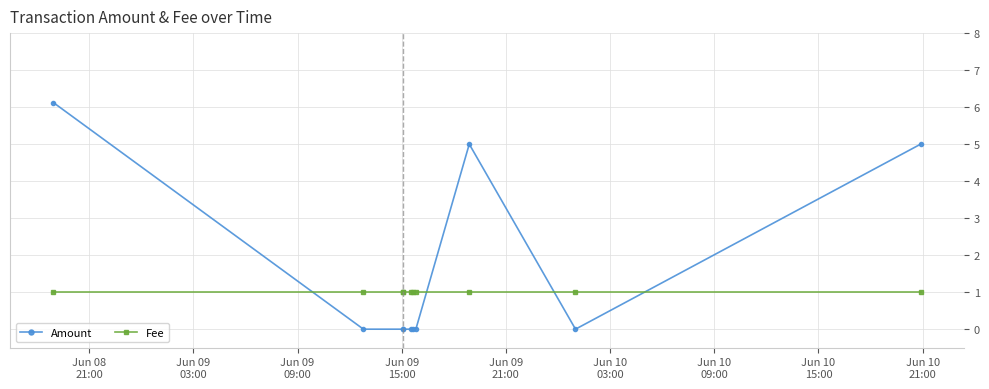

At how many categories does at least one series exceed 3?

3